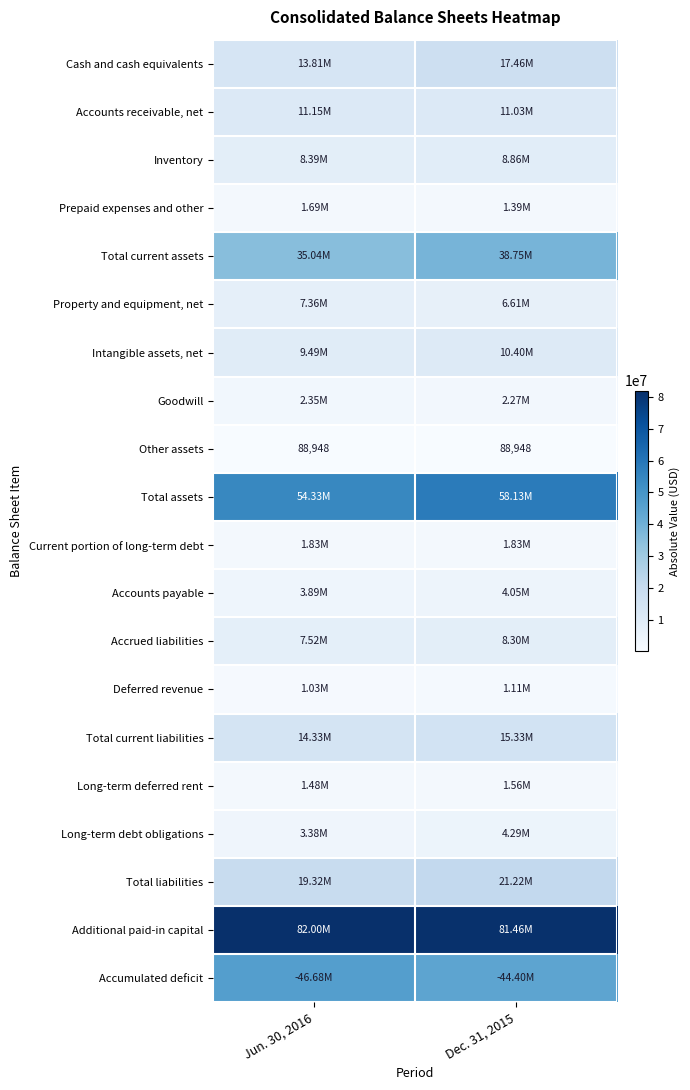

List the labels in order of Intangible assets, net value, smallest first.

Jun. 30, 2016, Dec. 31, 2015